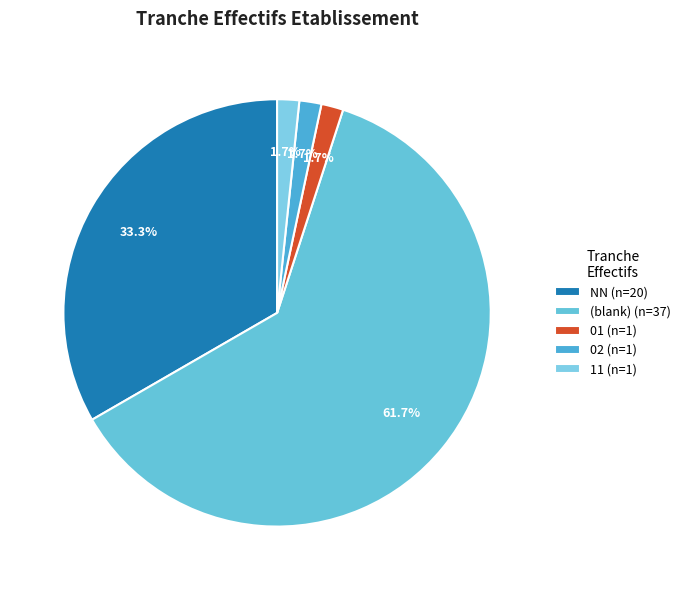

Count the number of slices in the pie.

5